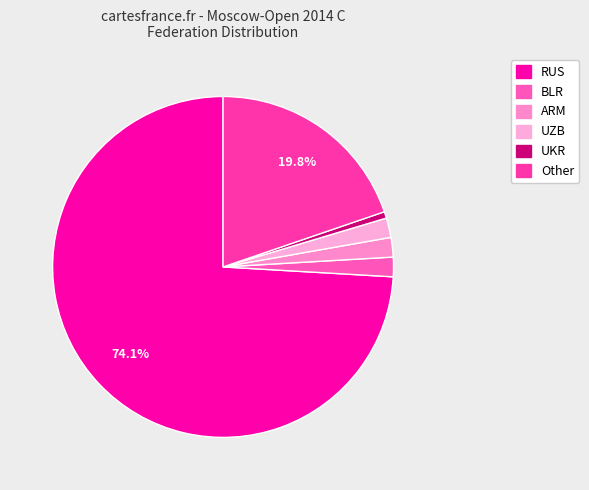

Which category has the biggest portion of the pie?

RUS